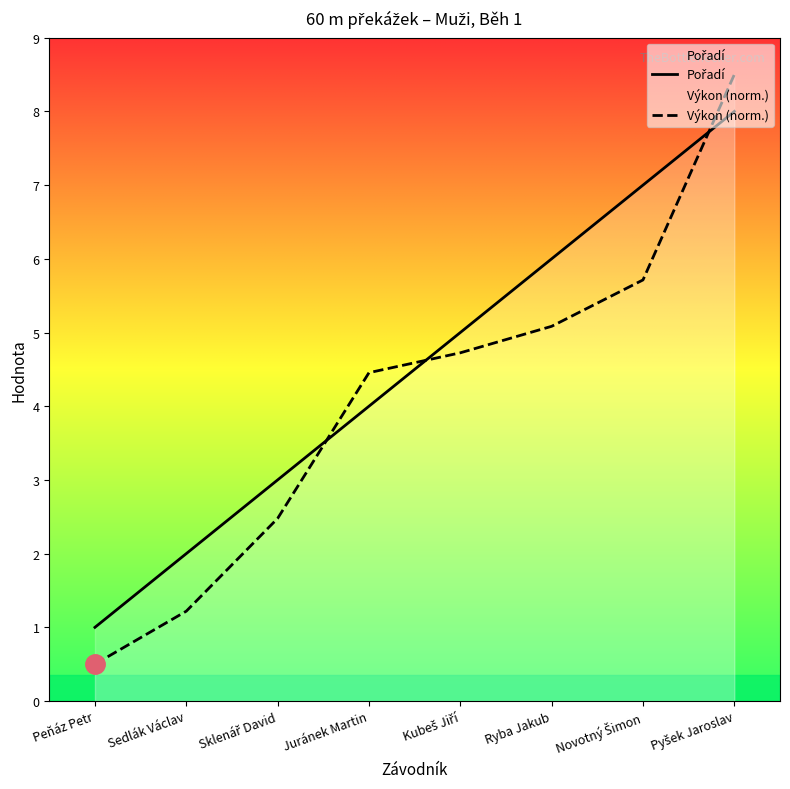

Which category has the lowest value in the Výkon (norm.) series?

Peňáz Petr